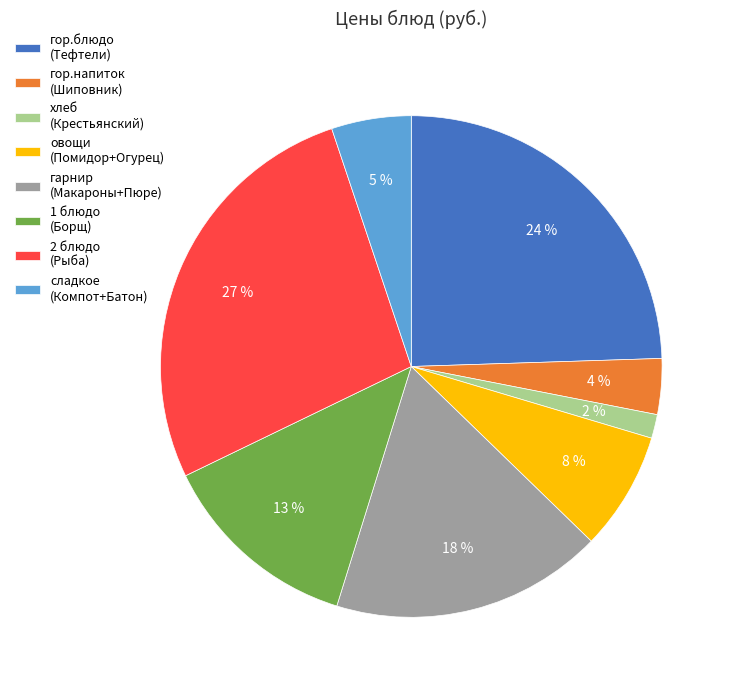

Is there a majority slice in this chart?

No